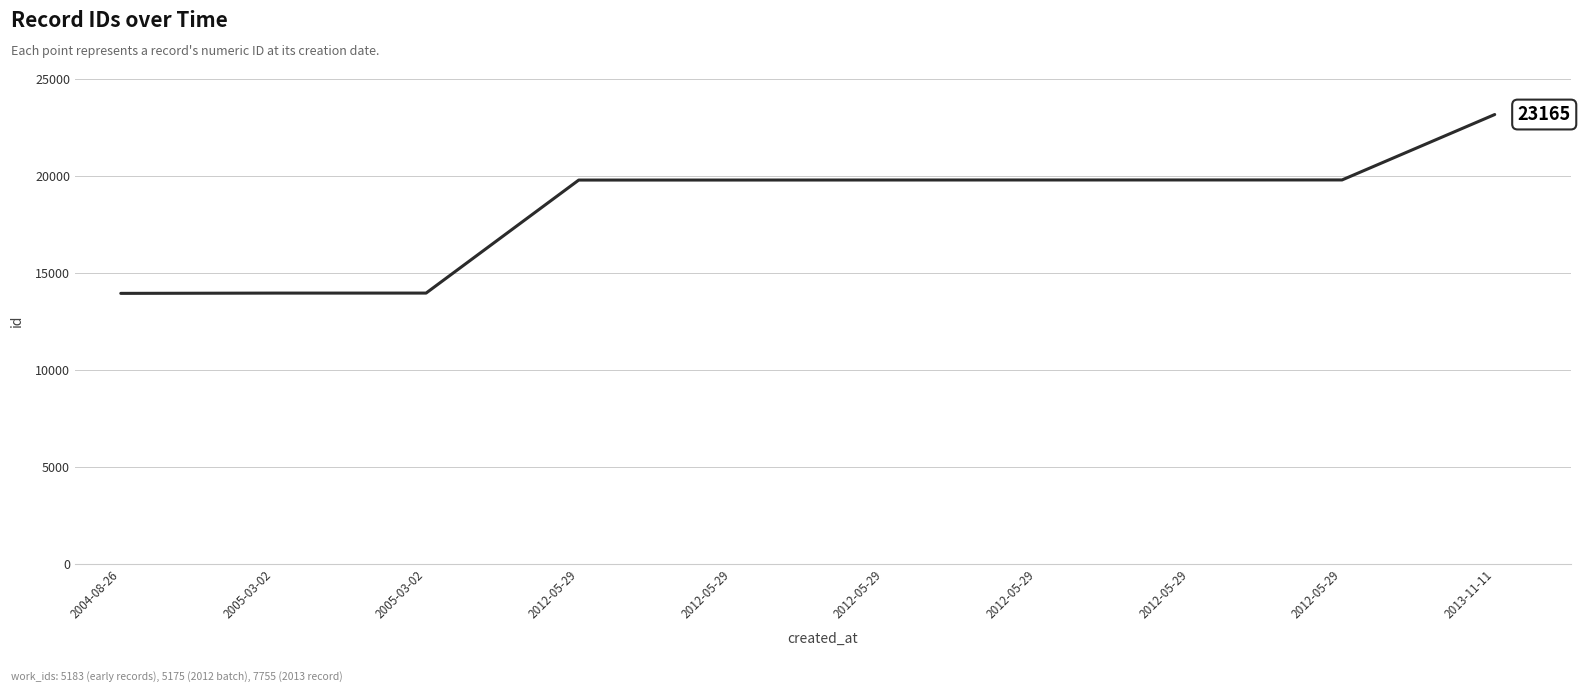

Does the chart have visible grid lines?

Yes